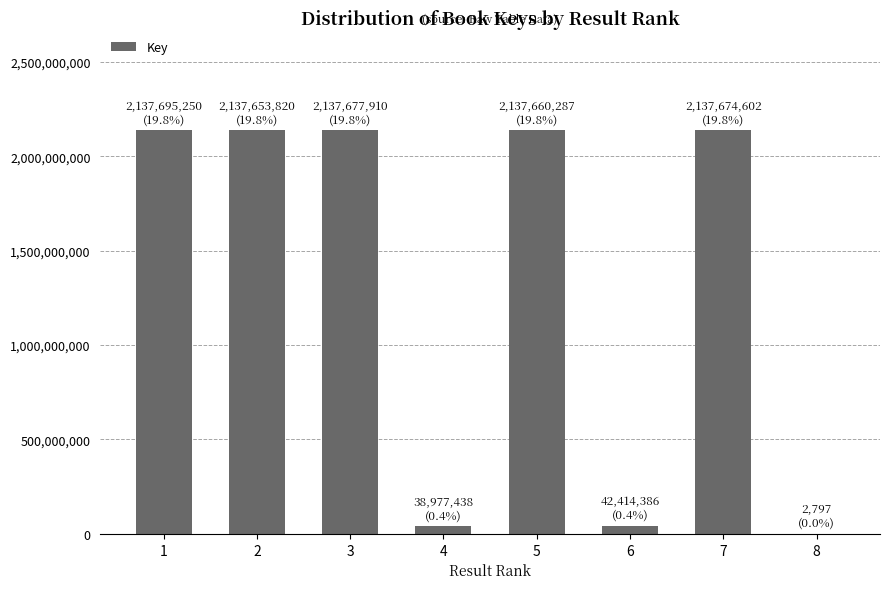

What is the change in value from 1 to 6?

-2095280864